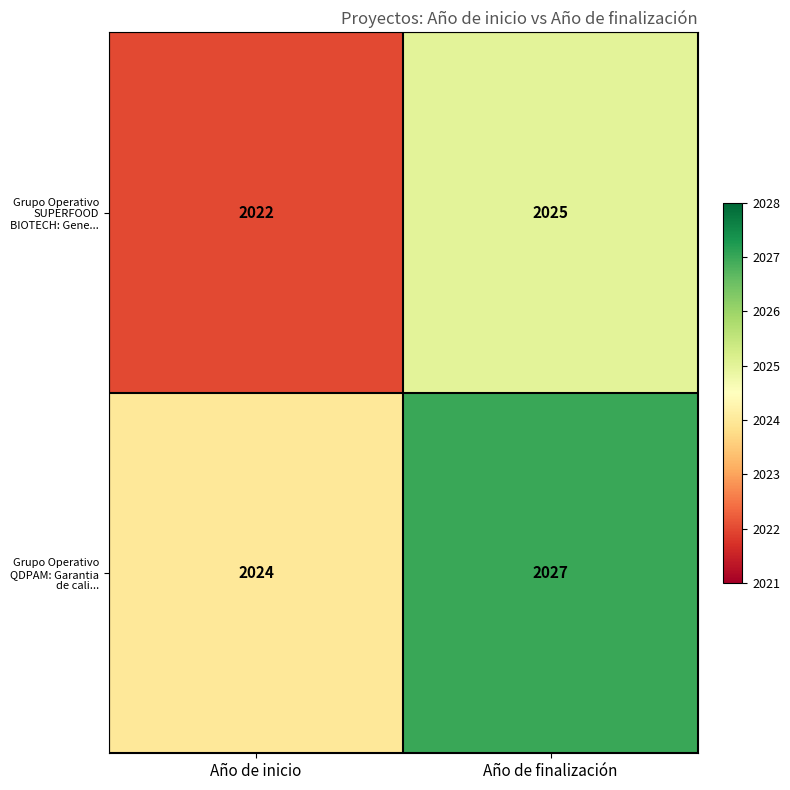

Rank the series by their maximum value, from highest to lowest.

Grupo Operativo QDPAM: Garantia de cali..., Grupo Operativo SUPERFOOD BIOTECH: Gene...